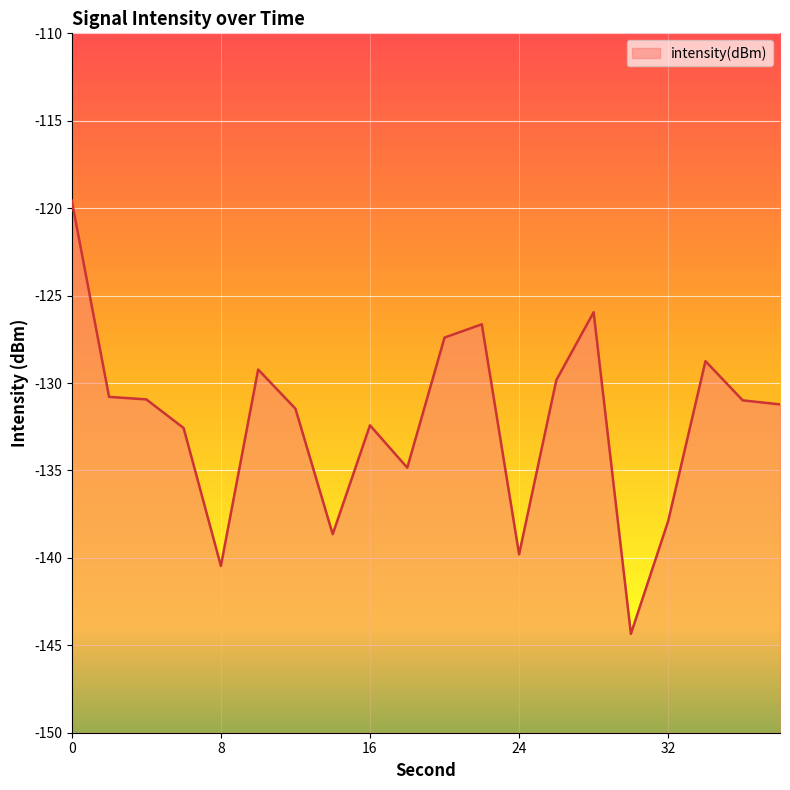

Which has a higher value, 10 or 30?

10